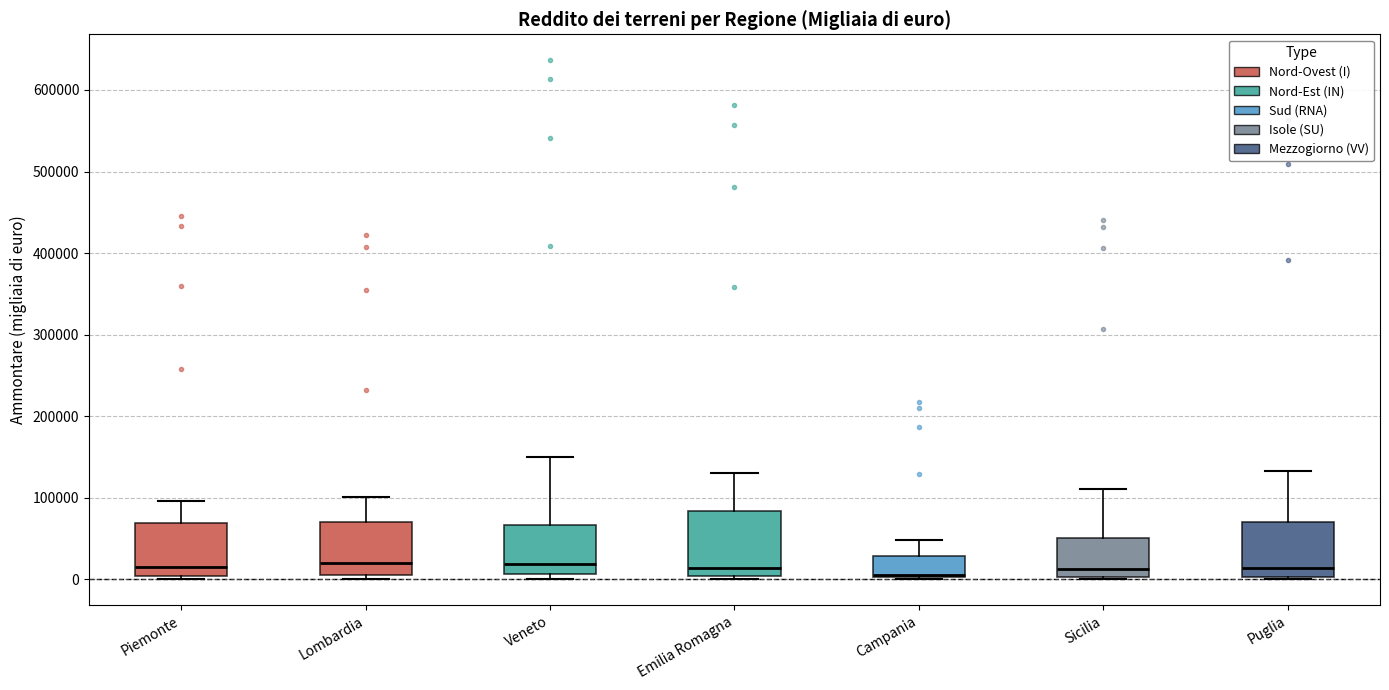

Where does the upper whisker of the box for Sicilia end on the y-axis? The values are not printed on the chart, so give them approximately, as read against the axis.

110000